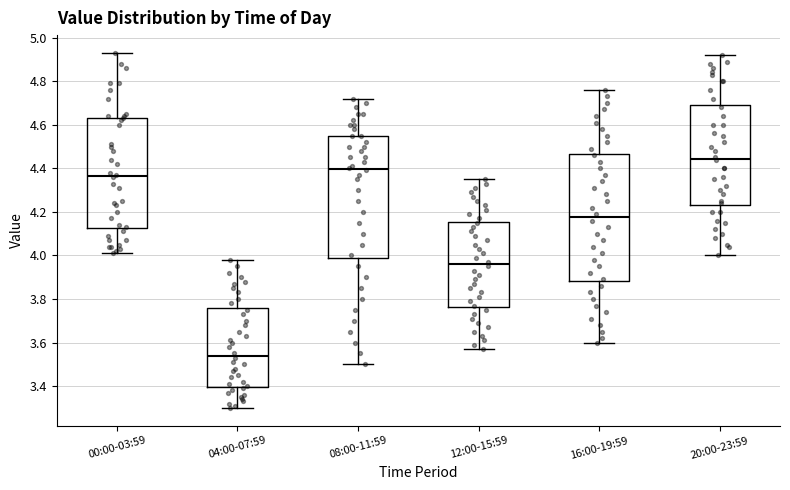

Reading left to right, transcribe this box plot: for each box, give where its median line is, the range the box spans, and where its two whiskers end, as read against the y-axis. The values are not printed on the chart, so give them approximately, as read against the axis.

00:00-03:59: median 4.36, box 4.12 to 4.64, whiskers 4.02 to 4.94
04:00-07:59: median 3.54, box 3.40 to 3.76, whiskers 3.30 to 3.98
08:00-11:59: median 4.40, box 3.98 to 4.56, whiskers 3.50 to 4.72
12:00-15:59: median 3.96, box 3.76 to 4.16, whiskers 3.58 to 4.36
16:00-19:59: median 4.18, box 3.88 to 4.46, whiskers 3.60 to 4.76
20:00-23:59: median 4.44, box 4.24 to 4.70, whiskers 4.00 to 4.92